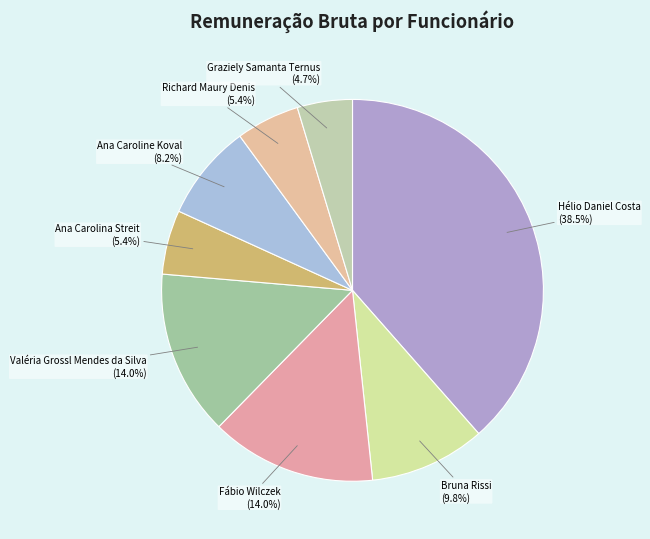

Which has a higher value, Fábio Wilczek or Ana Caroline Koval?

Fábio Wilczek